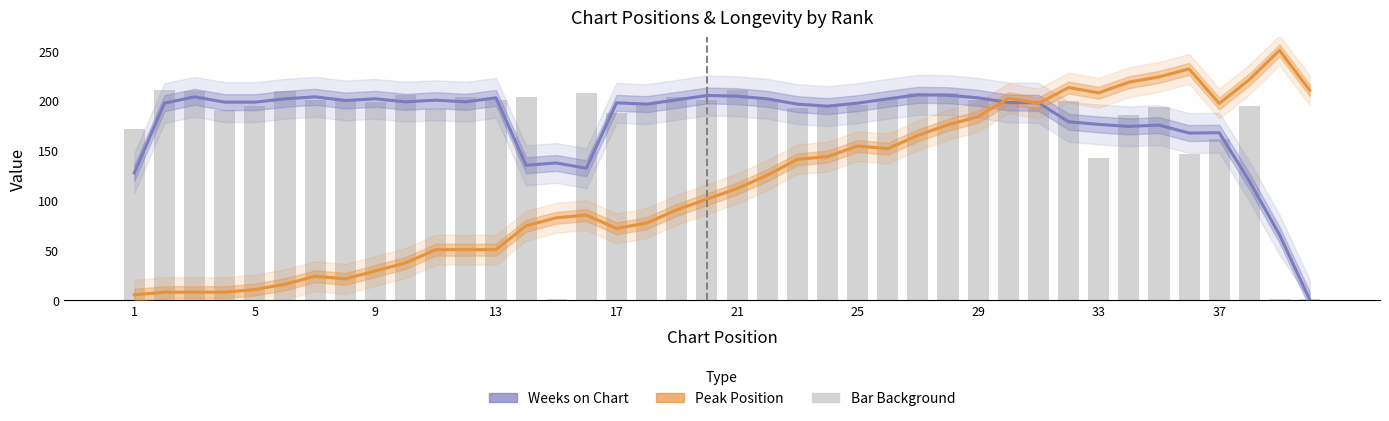

Is it true that Weeks on Chart equals 298.1 at 33?

False